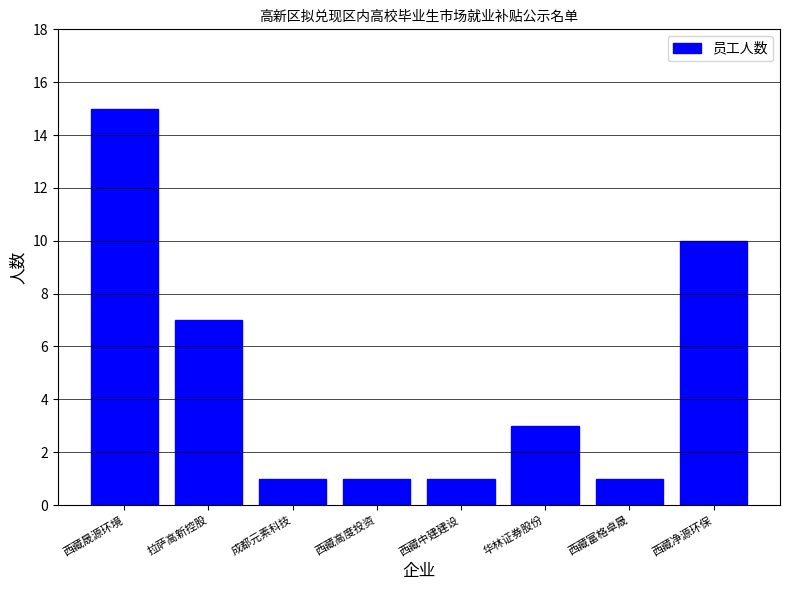

Reading left to right, list all the values displayed in this chart.

15	7	1	1	1	3	1	10